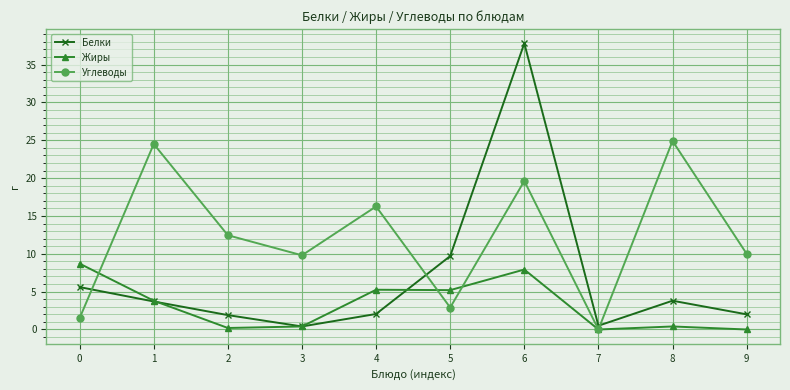

After their last crossing, which series has the higher values: Белки or Жиры?

Белки